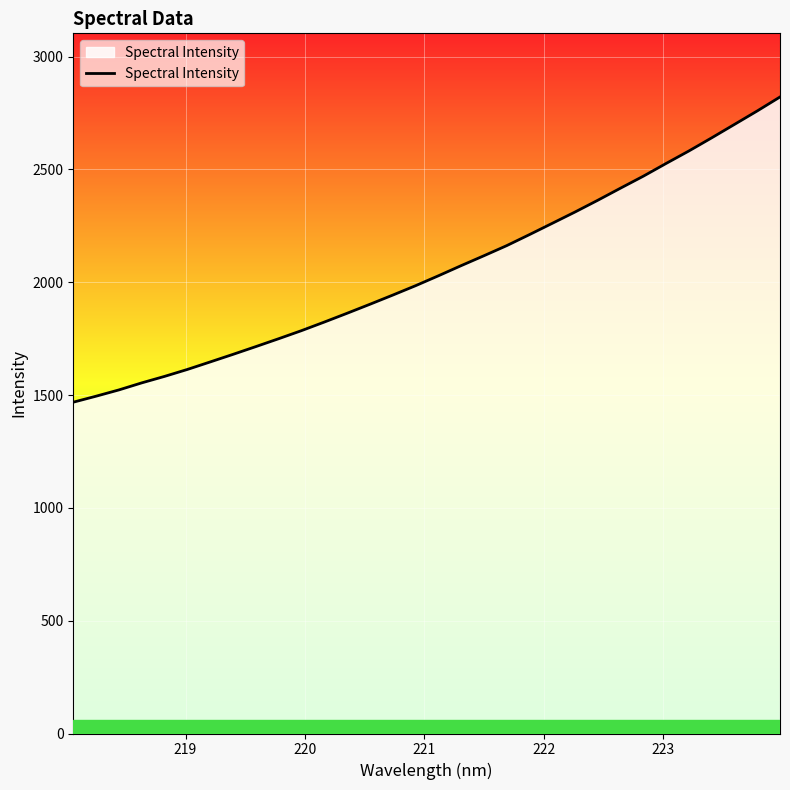

What is the difference between the maximum and minimum values?

1352.8